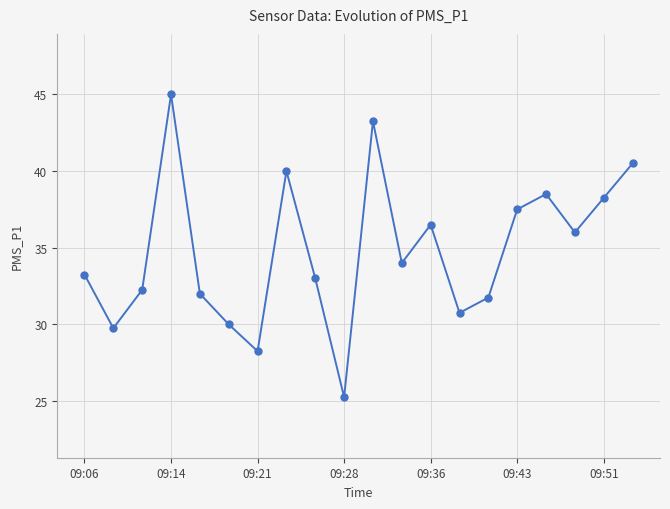

What is the value of the 18th point from the left?

36.0